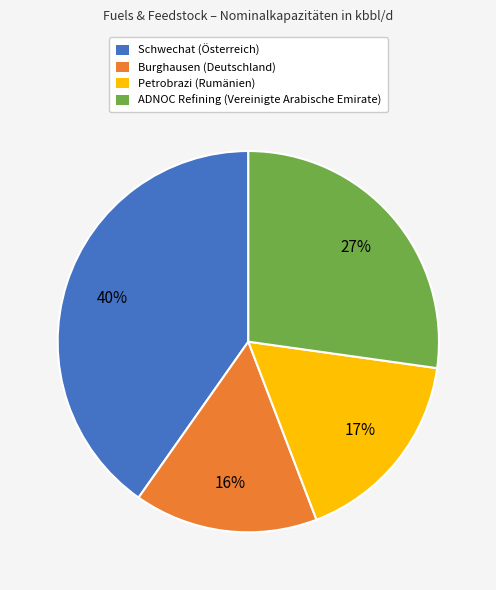

Combined, do Burghausen (Deutschland) and Petrobrazi (Rumänien) account for over 50%?

No